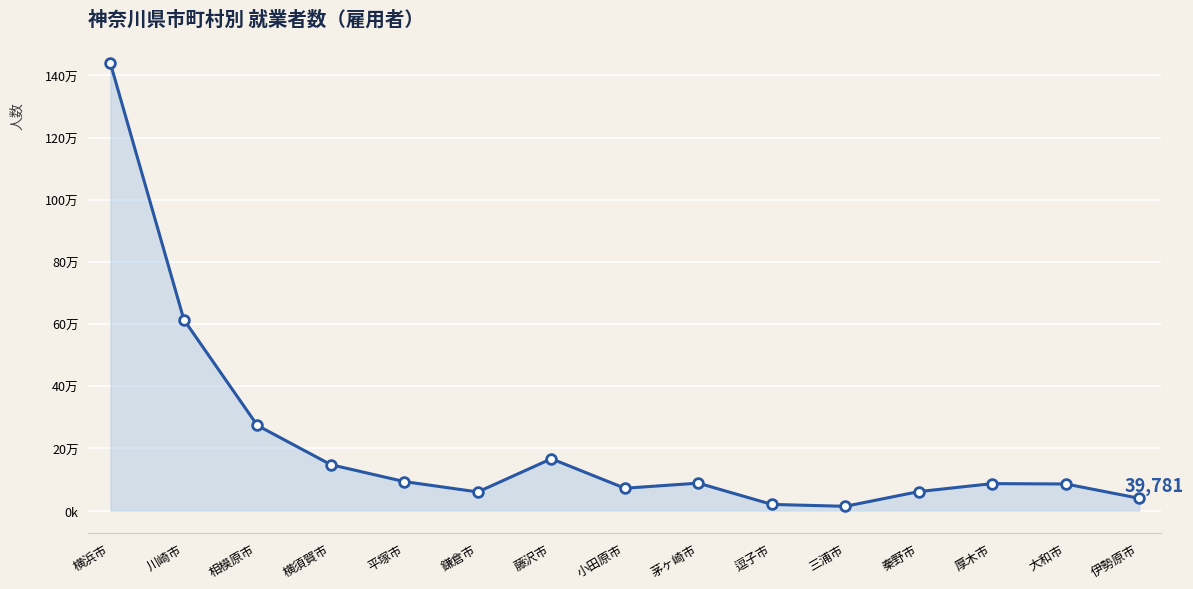

At which label does the data first exceed 87006?

横浜市